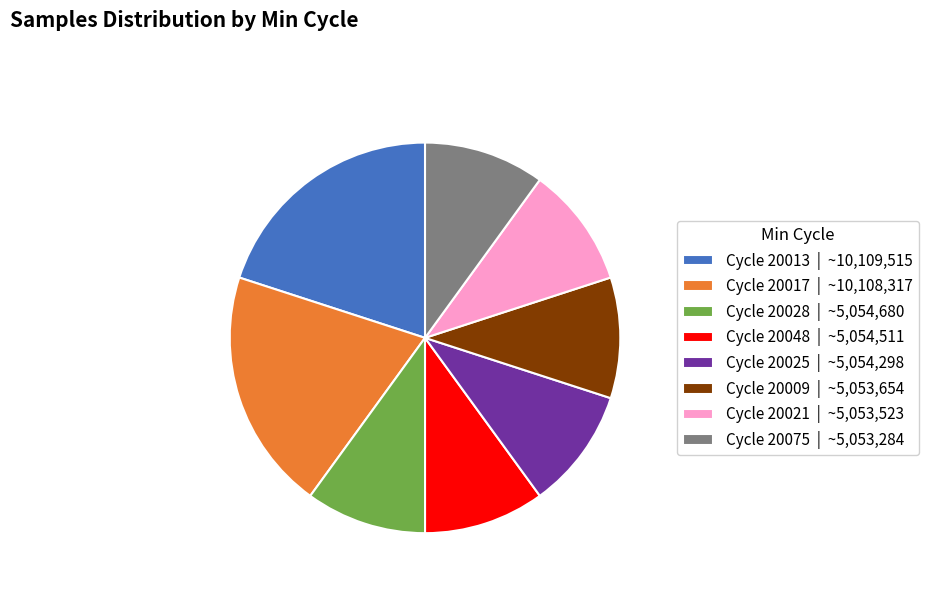

Which has a higher value, Cycle 20013 | ~10,109,515 or Cycle 20075 | ~5,053,284?

Cycle 20013 | ~10,109,515